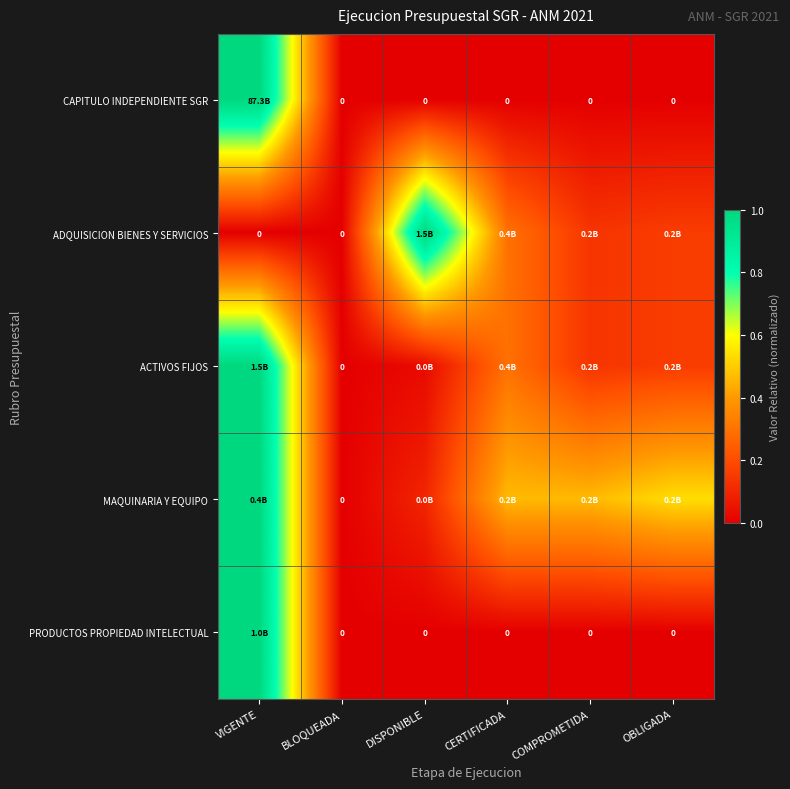

Between VIGENTE and BLOQUEADA, which series saw the biggest shift?

CAPITULO INDEPENDIENTE SGR